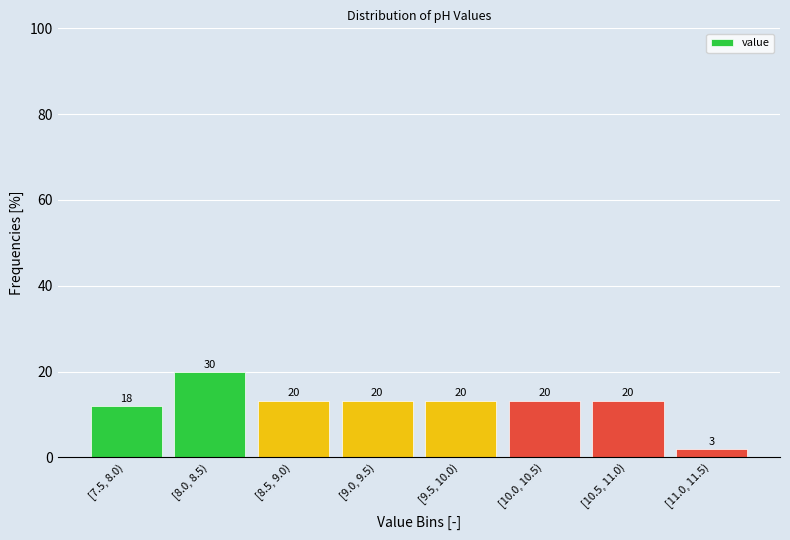

How many bars are there in total?

8